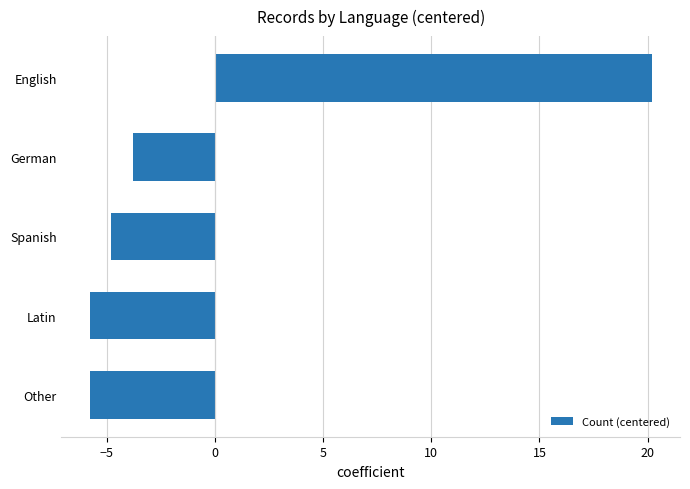

Does the chart contain any negative values?

Yes